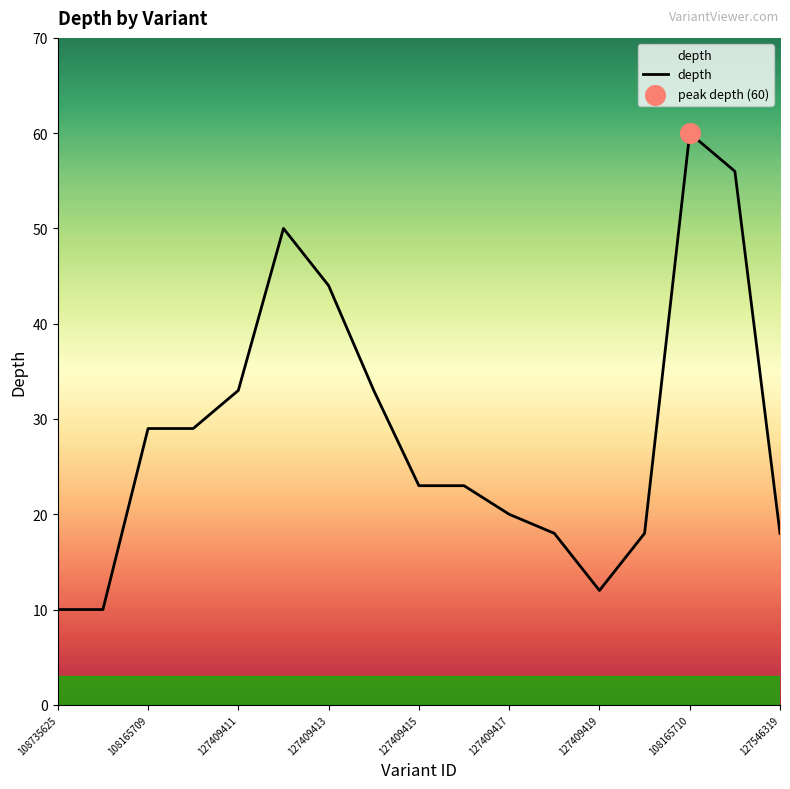

What is the minimum value shown in the chart?

10